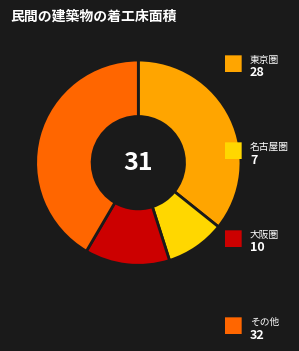

Is there a majority slice in this chart?

No